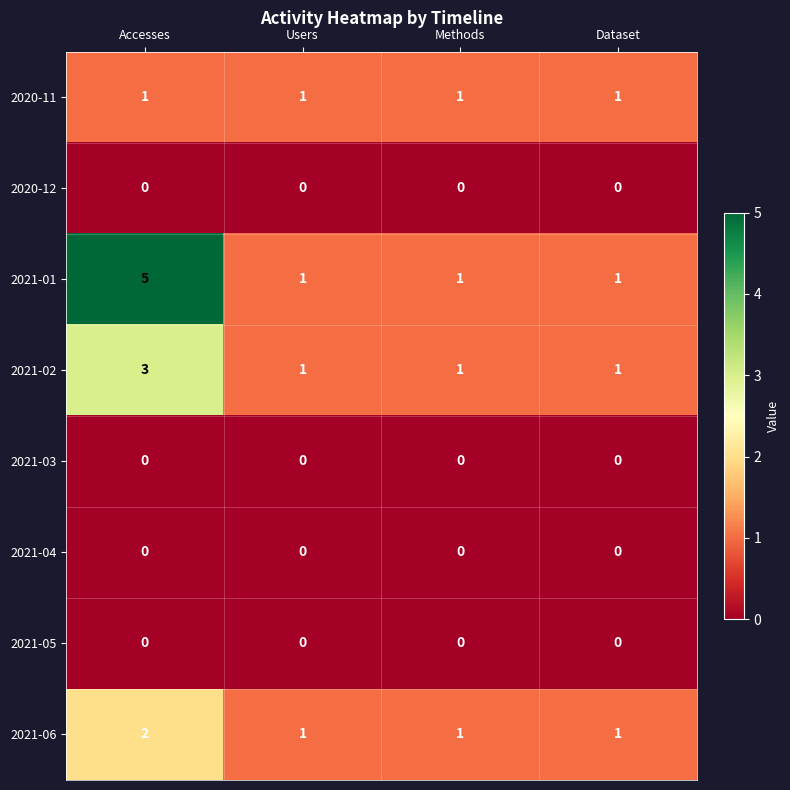

The 2021-01 series shows 3 at Accesses. True or false?

False